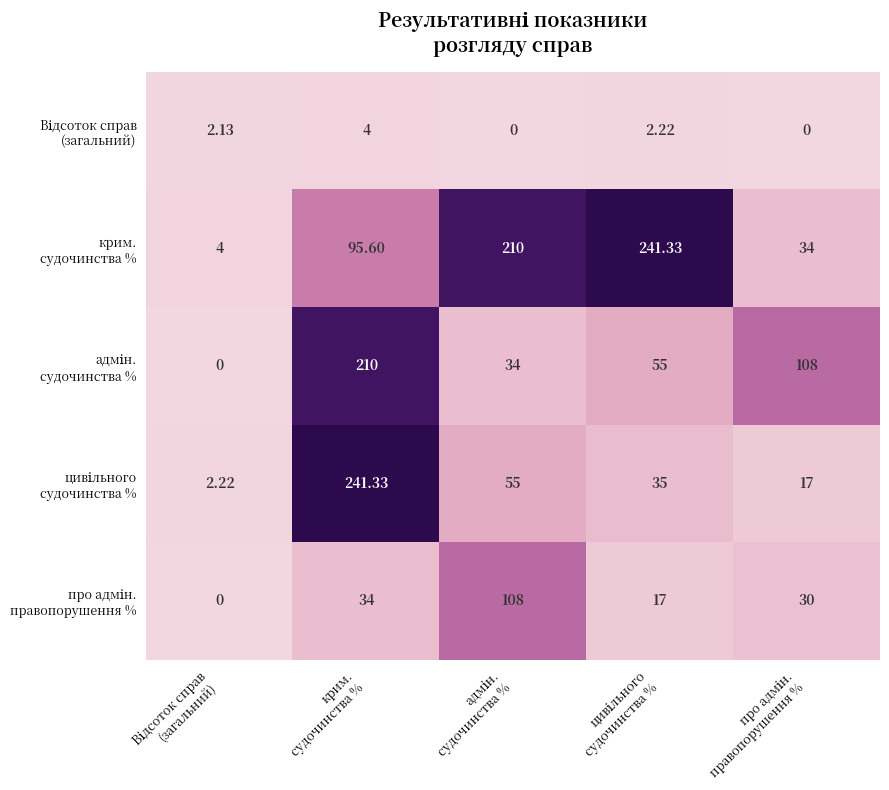

Which has a higher value, цивільного
судочинства % or про адмін.
правопорушення %?

цивільного
судочинства %